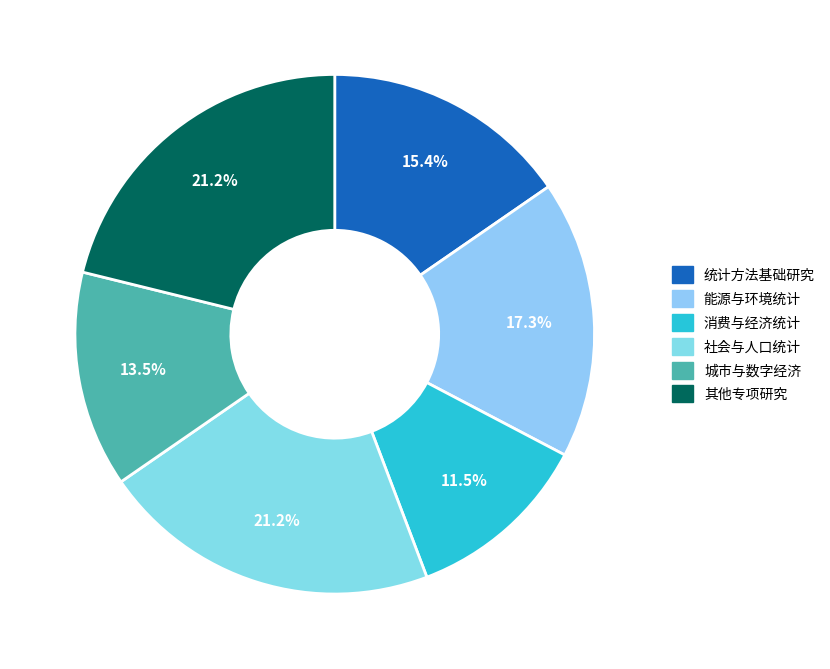

How many slices are in this pie chart?

6